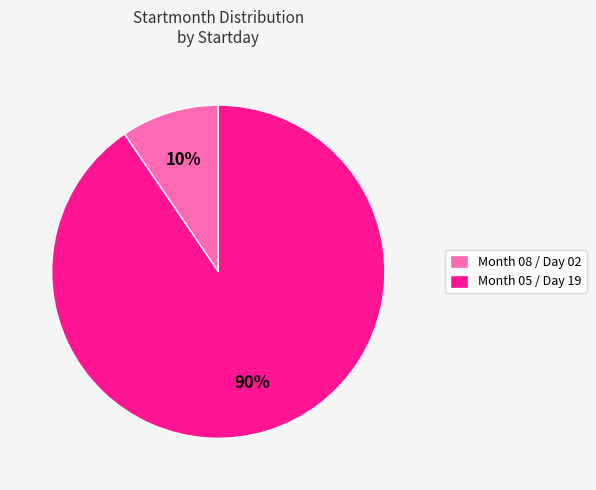

Rank the categories by value from lowest to highest.

Month 08 / Day 02, Month 05 / Day 19